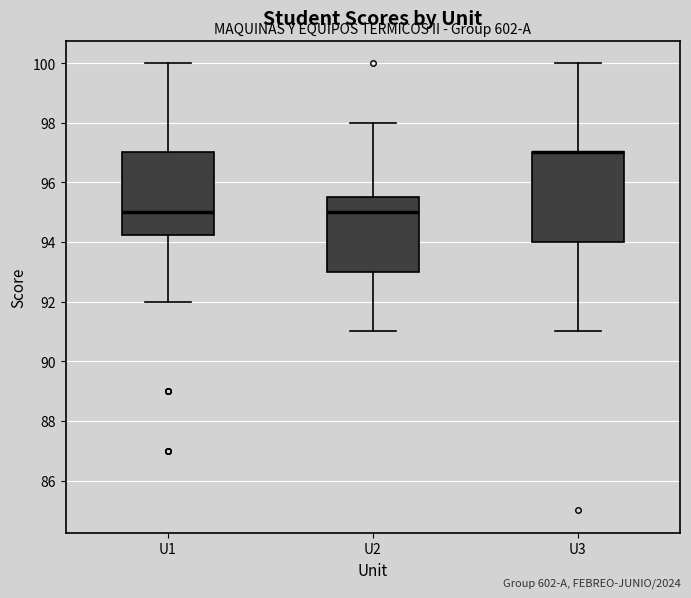

Where is the upper edge of the box for U1 on the y-axis? The values are not printed on the chart, so give them approximately, as read against the axis.

97.0